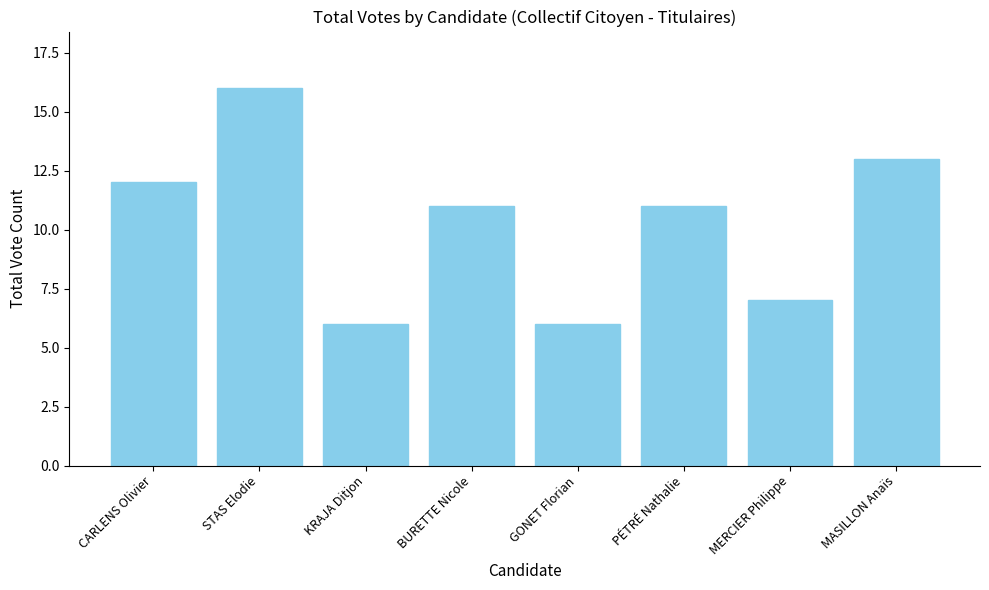

What position from the right is KRAJA Ditjon?

6